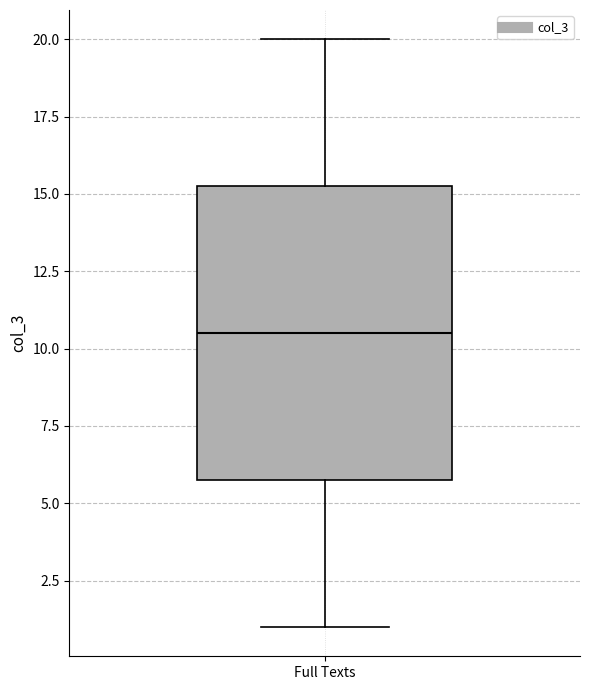

Read this box plot against the y-axis: the position of the median line, the range covered by the box, and the ends of both whiskers. The values are not printed on the chart, so give them approximately, as read against the axis.

median 10.5, box 6.0 to 15.5, whiskers 1.0 to 20.0